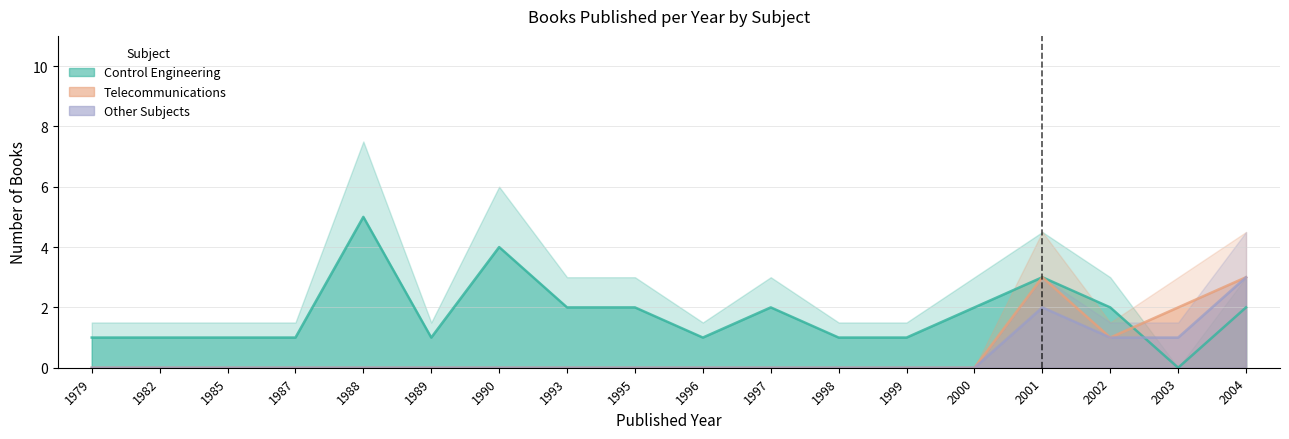

Is the value of Control Engineering at 2004 greater than the value of Telecommunications at 1989?

Yes